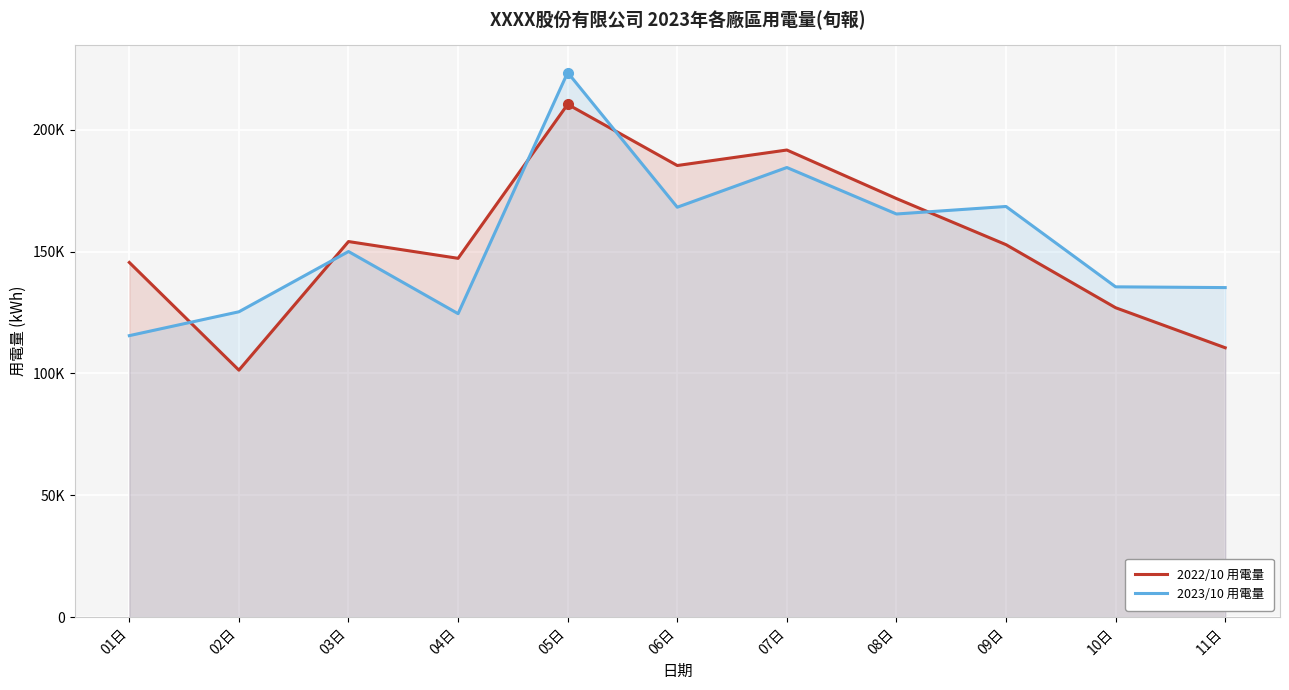

True or false: 2023/10 用電量 has a value of 184541.0 at 07日.

True